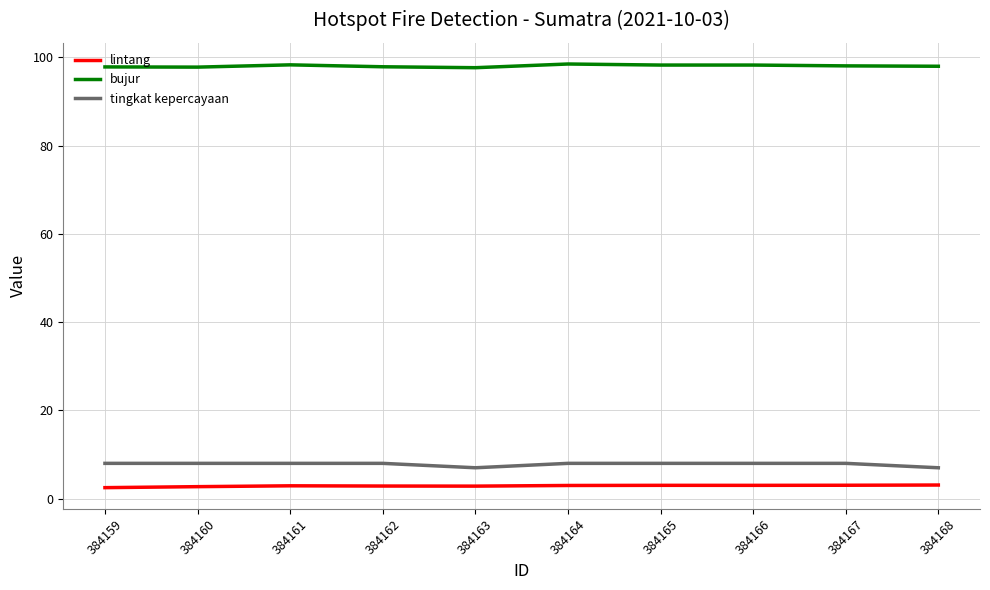

Is the value of lintang at 384160 greater than the value of tingkat kepercayaan at 384168?

No